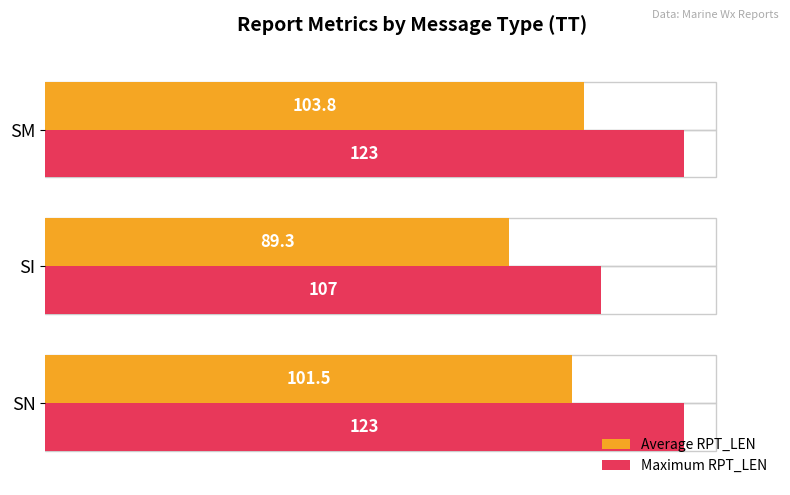

The value of Maximum RPT_LEN at SN is 195.8. True or false?

False